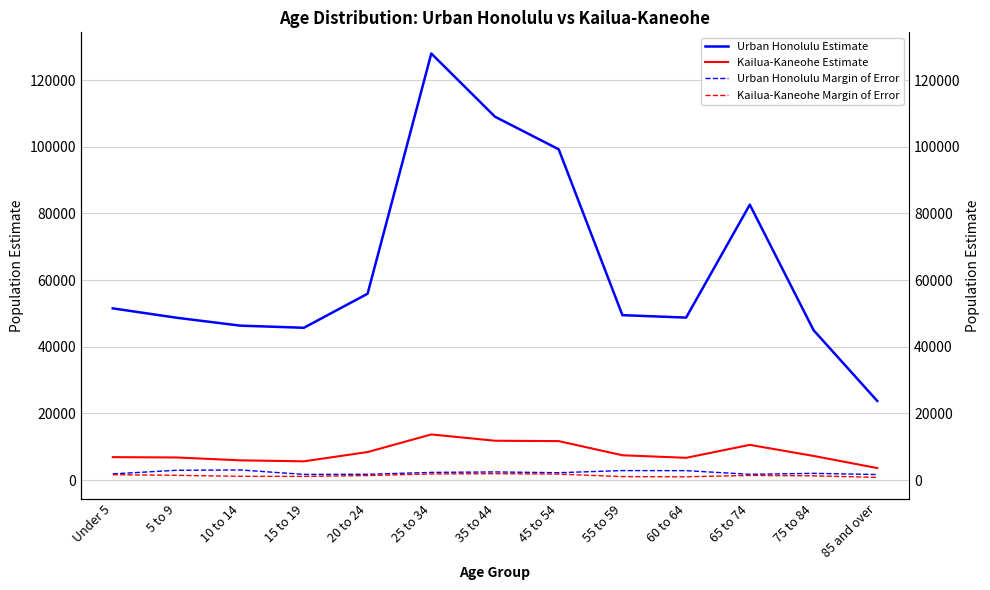

What is the label of the 3rd point from the right?

65 to 74